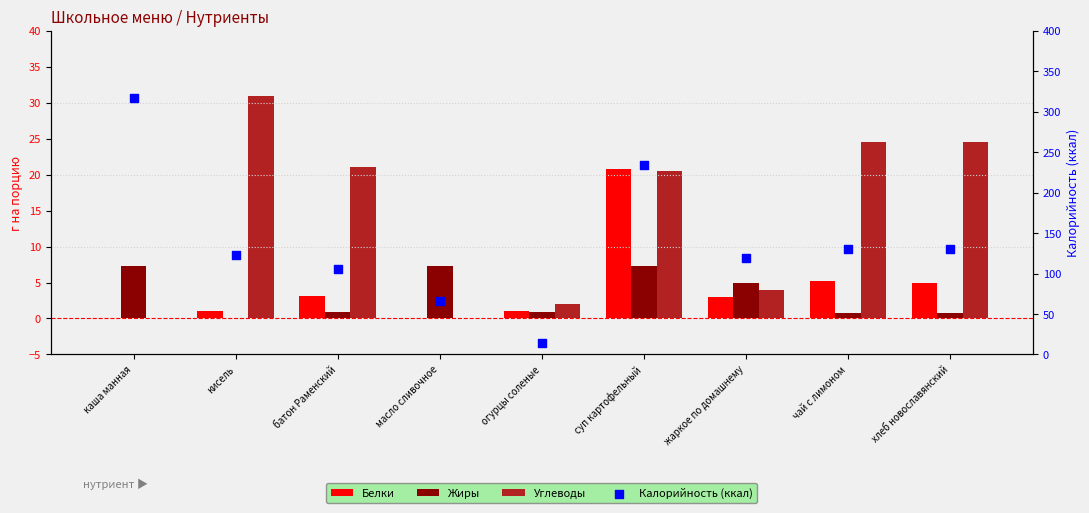

What are all the series names shown in the legend?

Белки, Жиры, Углеводы, Калорийность (ккал)